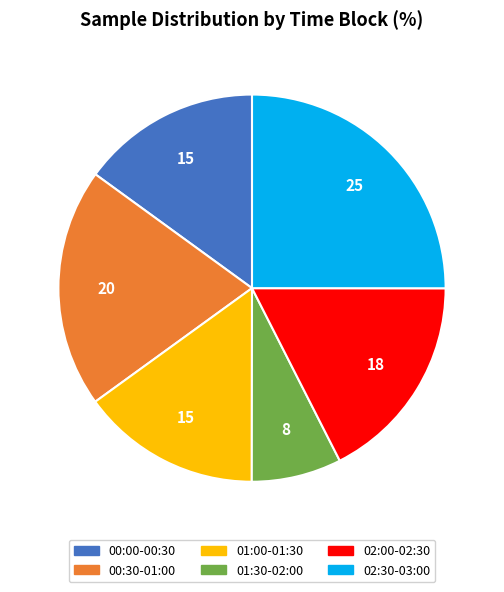

Is there any slice that represents more than half of the pie?

No